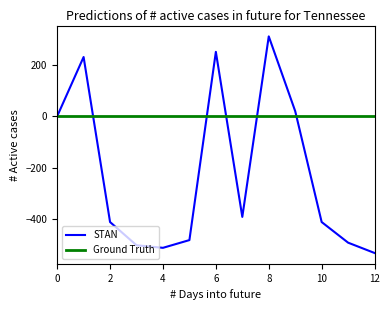

Which series has the largest range (max minus min)?

STAN